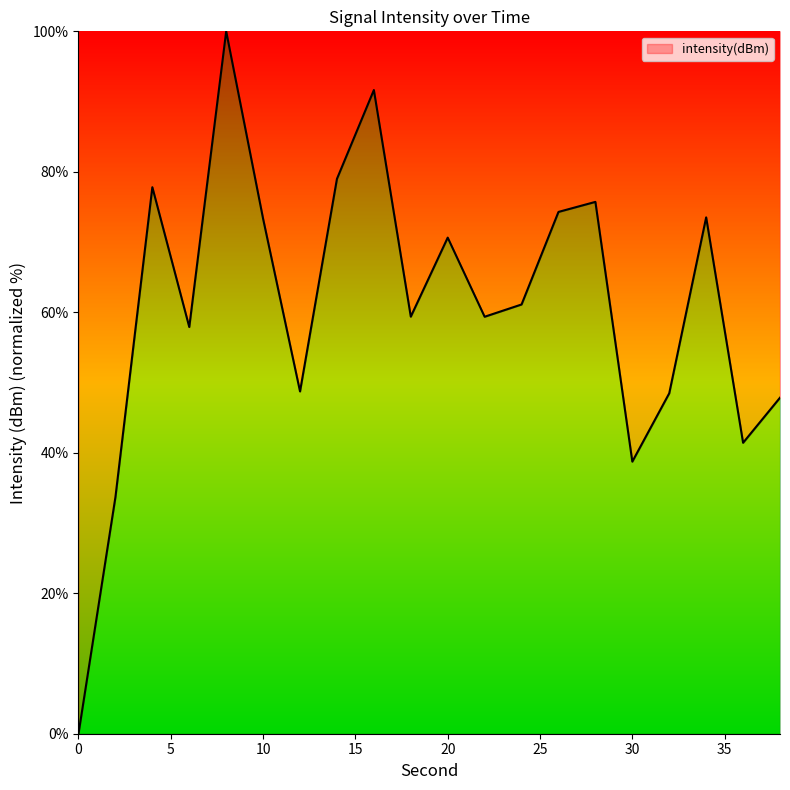

What is the difference between the maximum and minimum values?

100.0